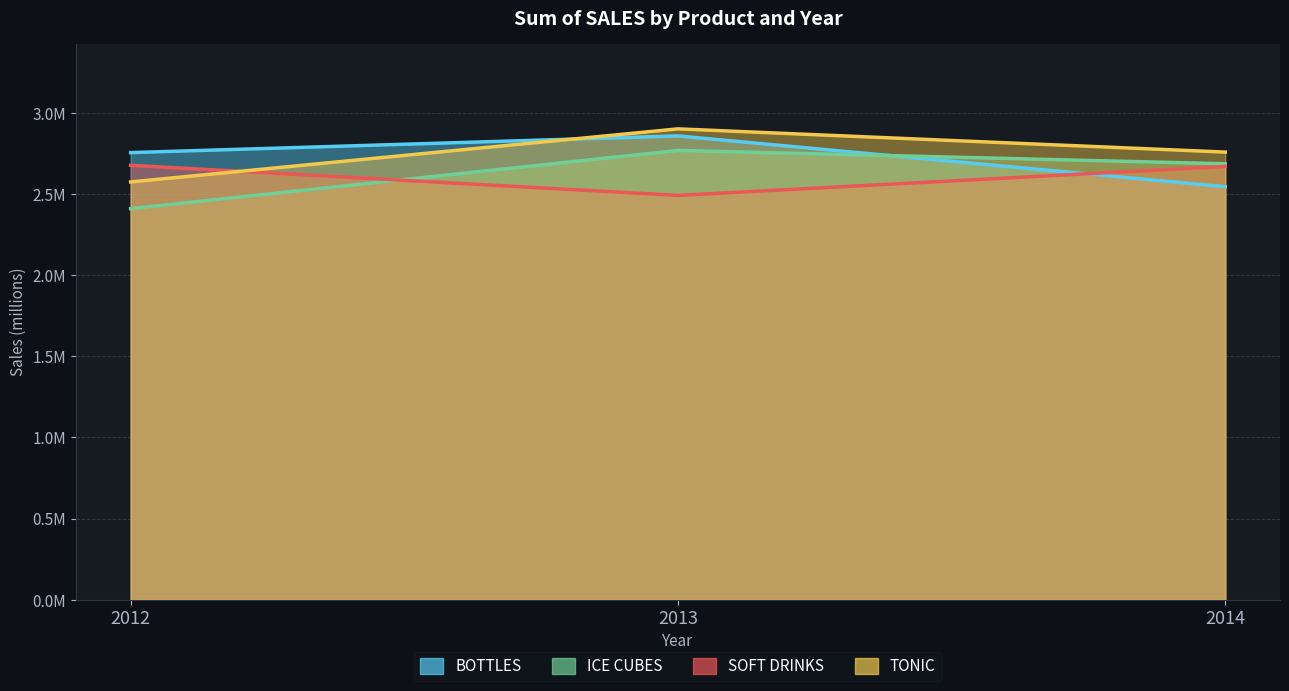

At which category does the chart reach its minimum across all series?

2012